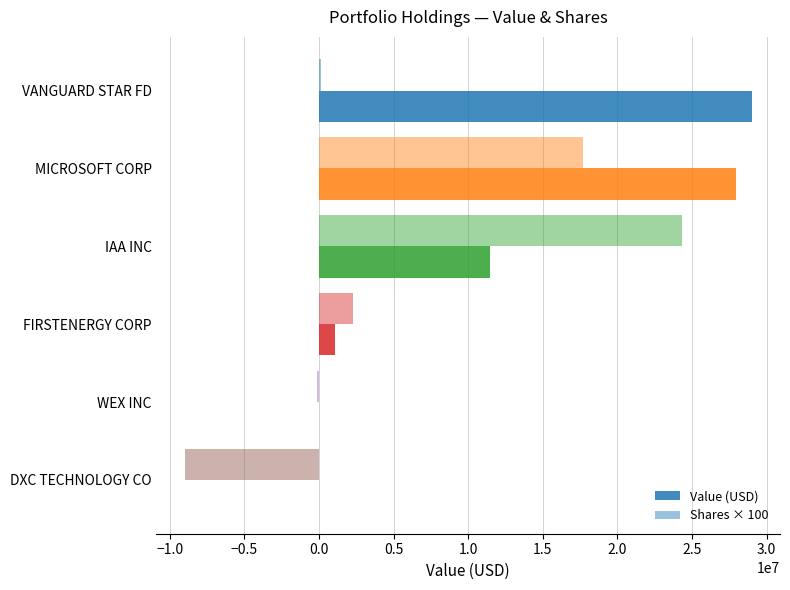

Count the number of categories in the chart.

6